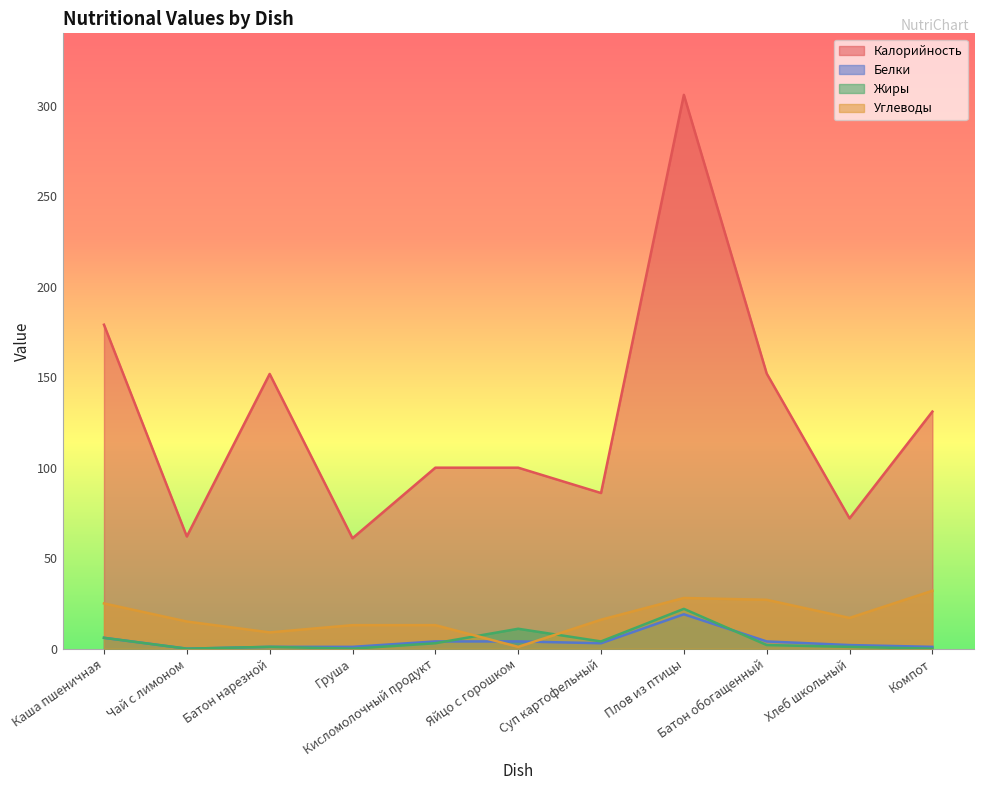

Reading left to right, what are all the values shown in this chart?

Калорийность: 179.0	62.0	151.8	61.0	100.0	100.0	86.0	306.0	152.0	72.0	131.0
Белки: 6.0	0.0	1.0	1.0	4.0	4.0	3.0	19.0	4.0	2.0	1.0
Жиры: 6.0	0.0	1.0	0.0	3.0	11.0	4.0	22.0	2.0	1.0	0.0
Углеводы: 25.0	15.0	9.0	13.0	13.0	1.0	16.0	28.0	27.0	17.0	32.0